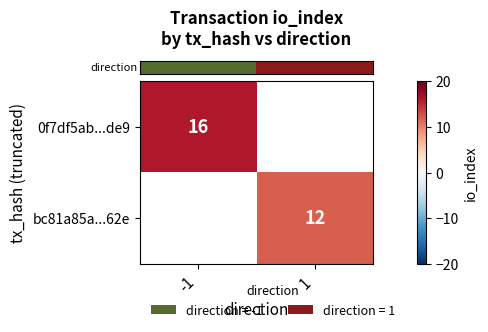

At which category does the chart reach its minimum across all series?

1